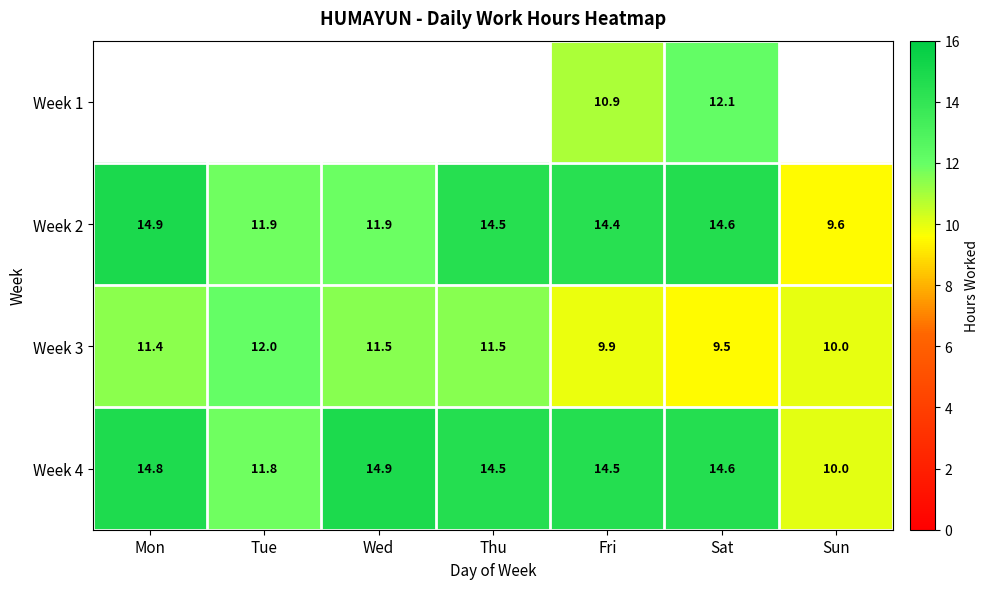

Which category has the lowest value in the Week 2 series?

Sun